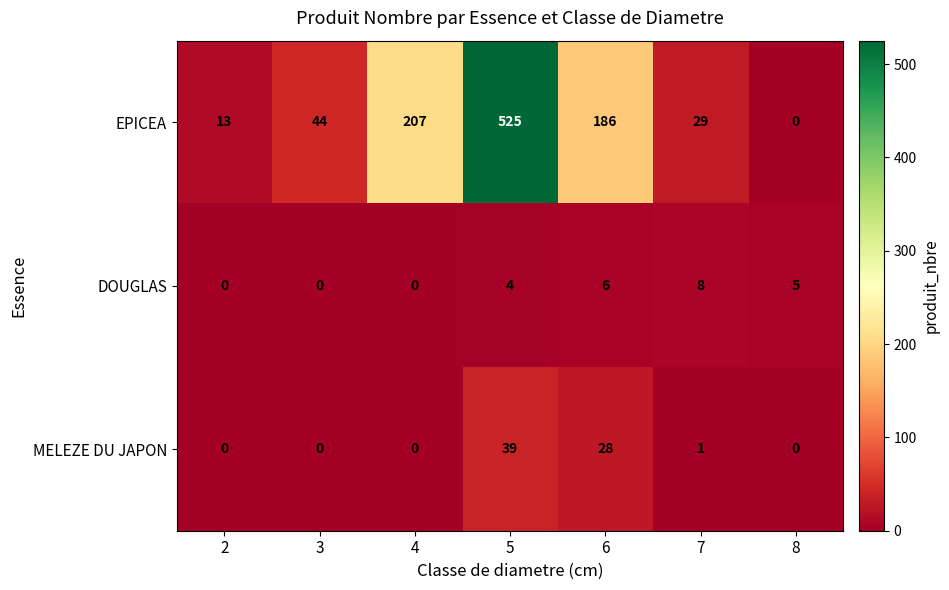

Which category has the highest value in the MELEZE DU JAPON series?

5